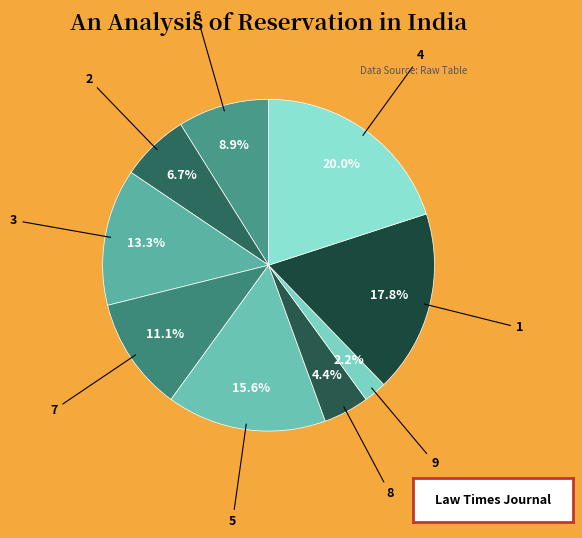

Which slice is the largest?

4